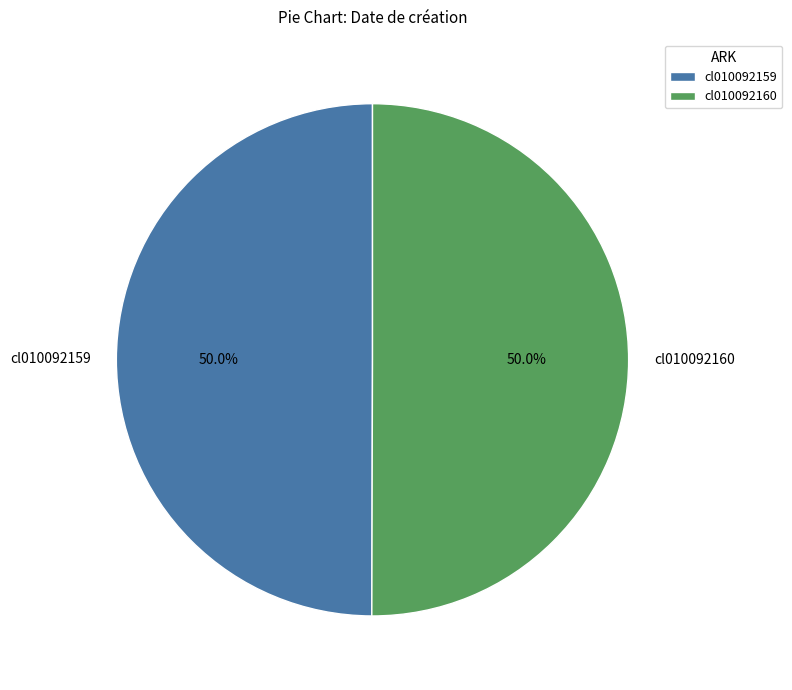

What percentage is the cl010092160 slice, to the nearest percent?

50%